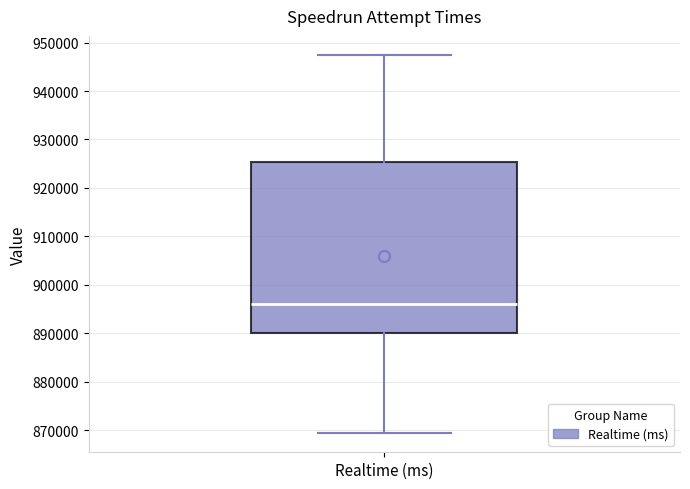

Where is the upper edge of the box for Realtime (ms) on the y-axis? The values are not printed on the chart, so give them approximately, as read against the axis.

925000